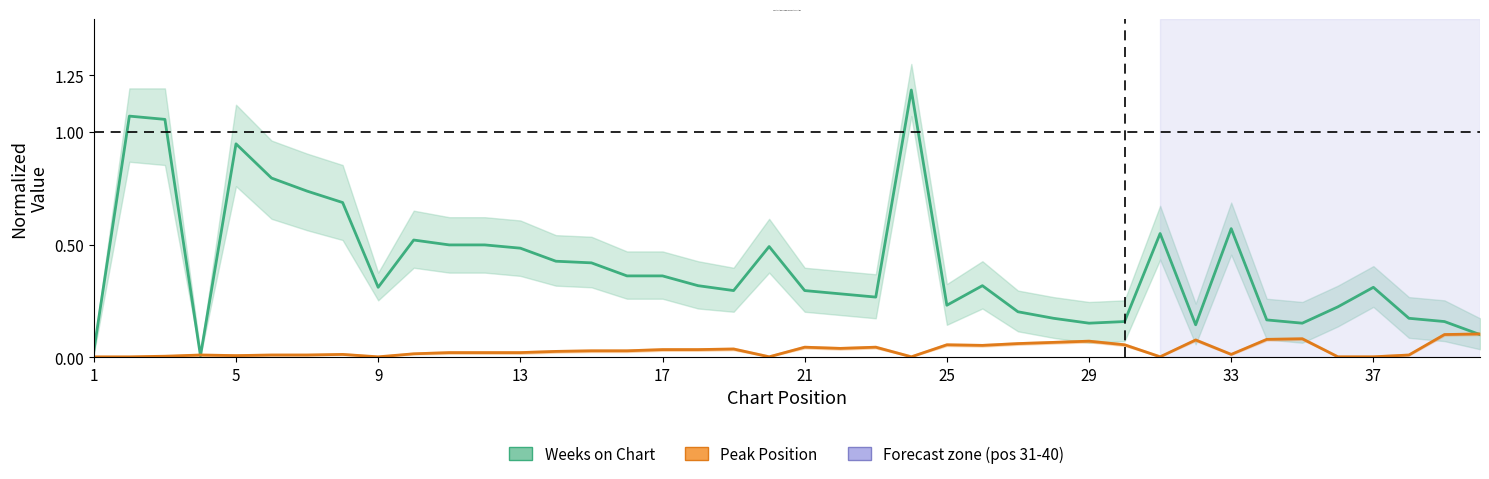

The Weeks on Chart series shows 0.1 at 37. True or false?

False